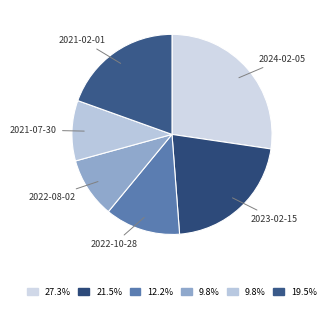

Is there any slice that represents more than half of the pie?

No